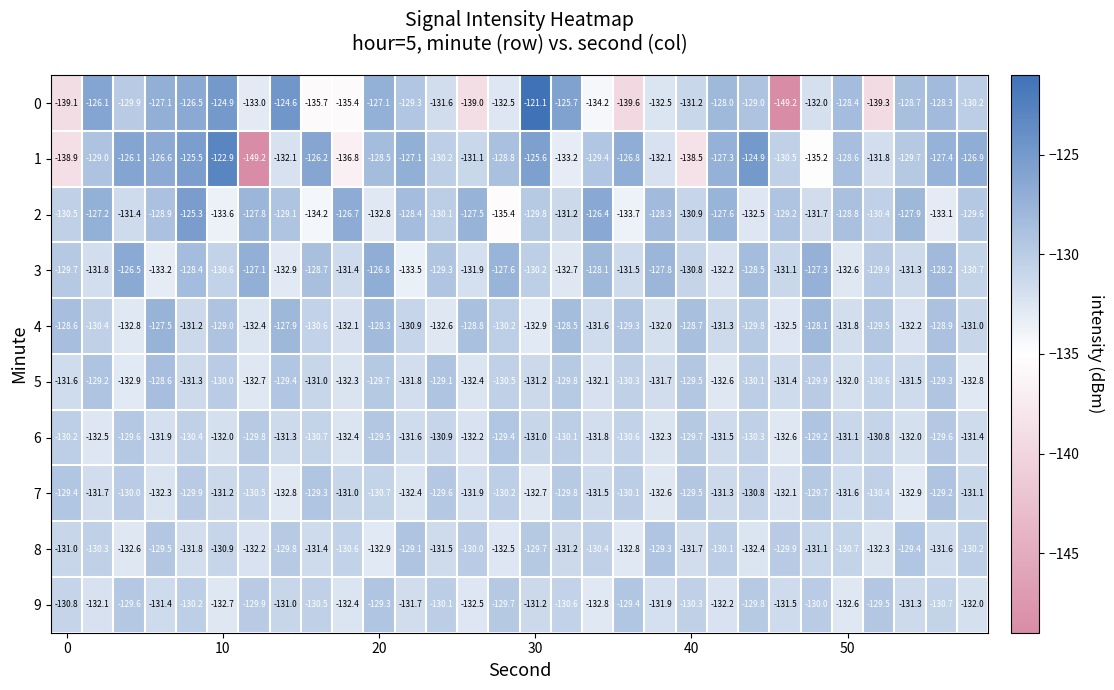

At how many categories does at least one series exceed -139?

30